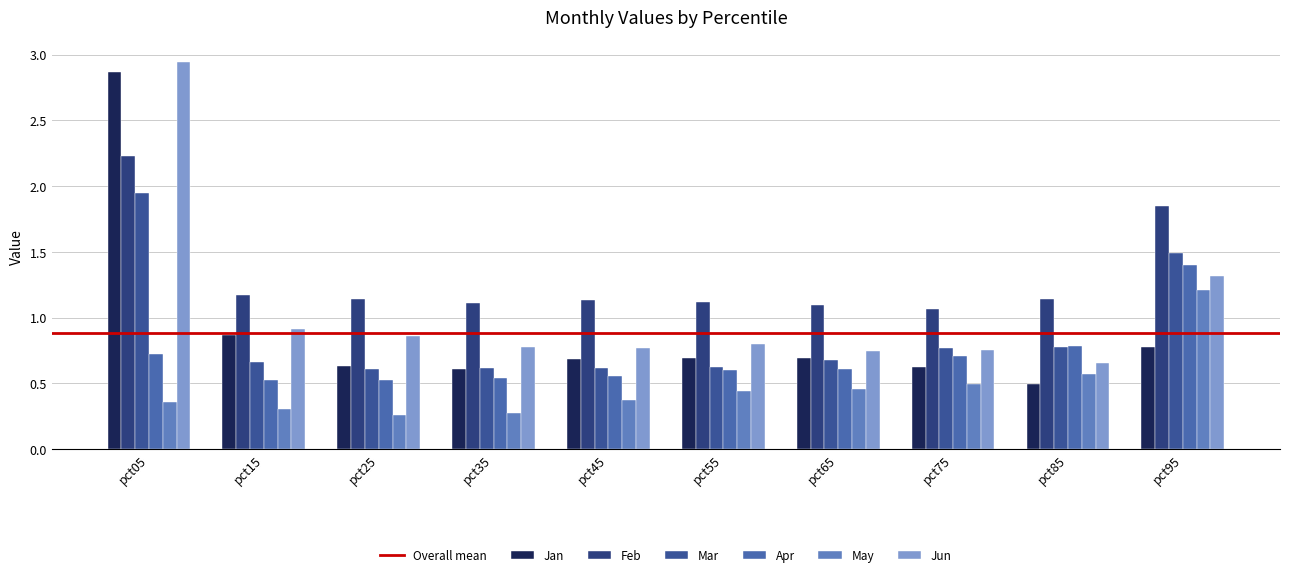

Read the Jun value at pct95.

1.3